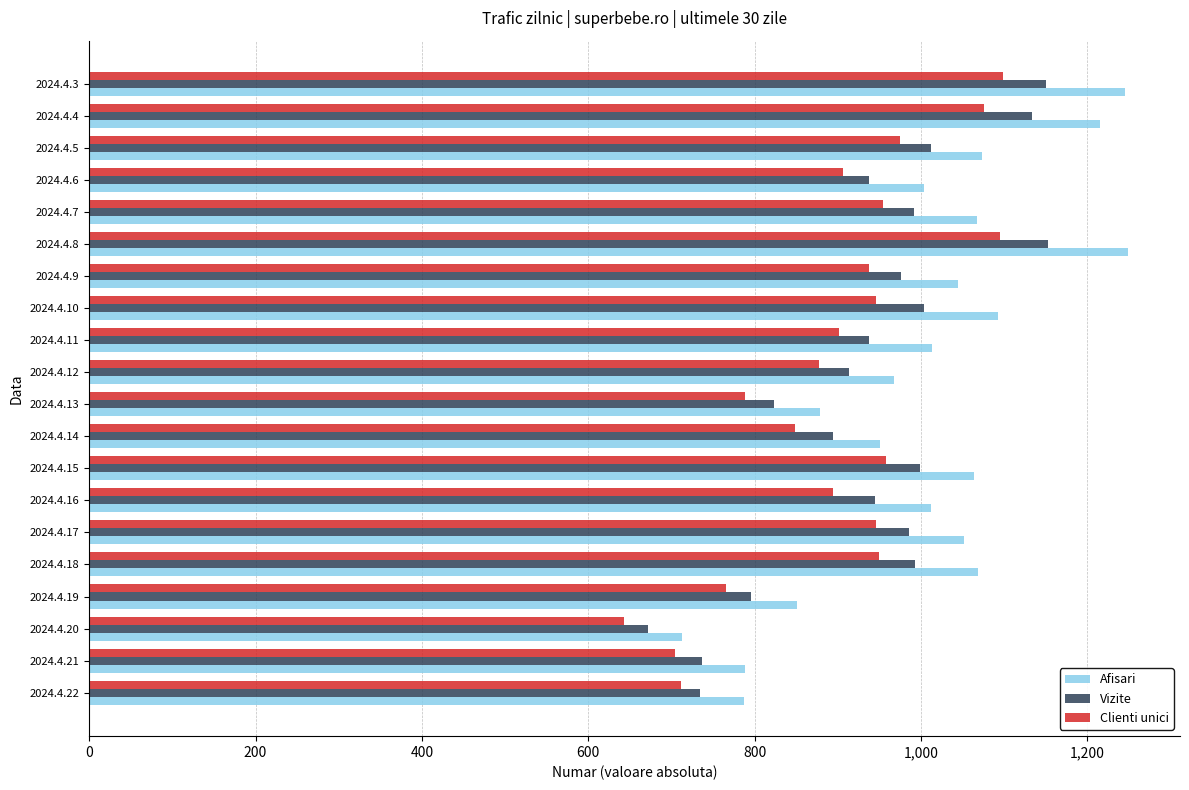

Which label corresponds to the smallest value in the chart?

2024.4.20